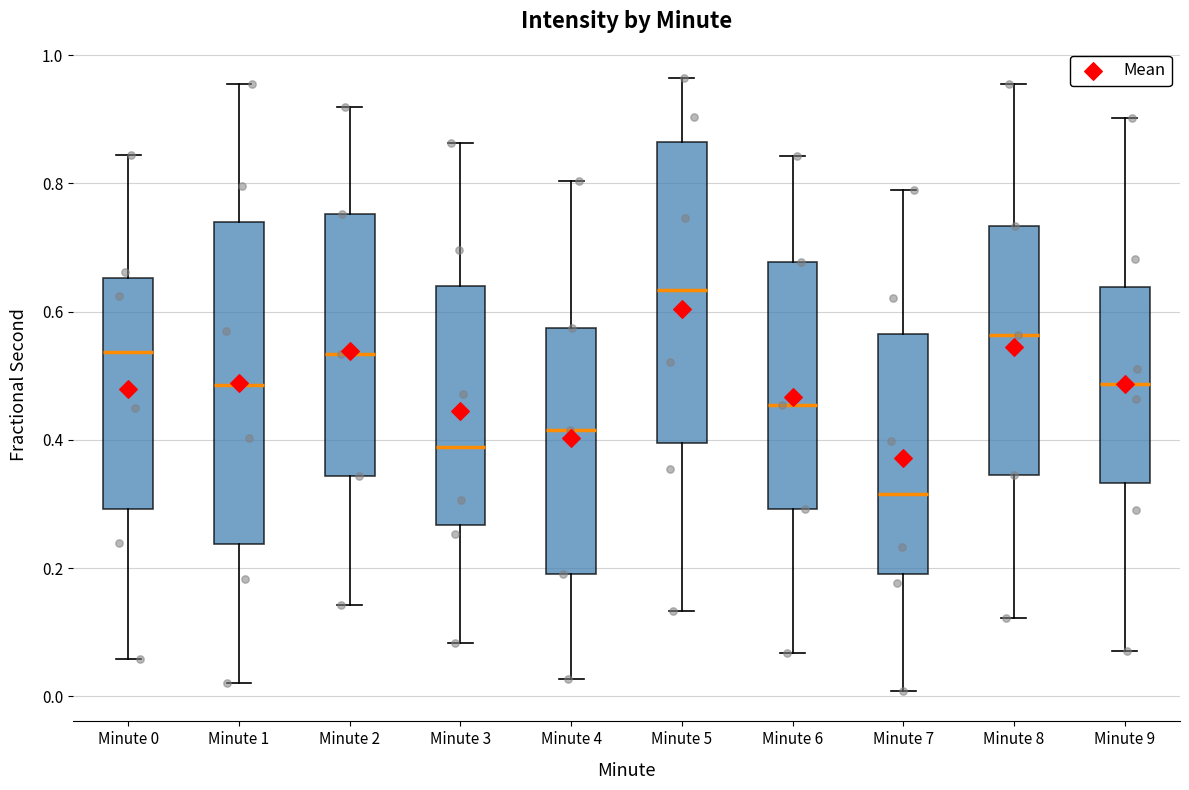

Which box has the highest median line?

Minute 5